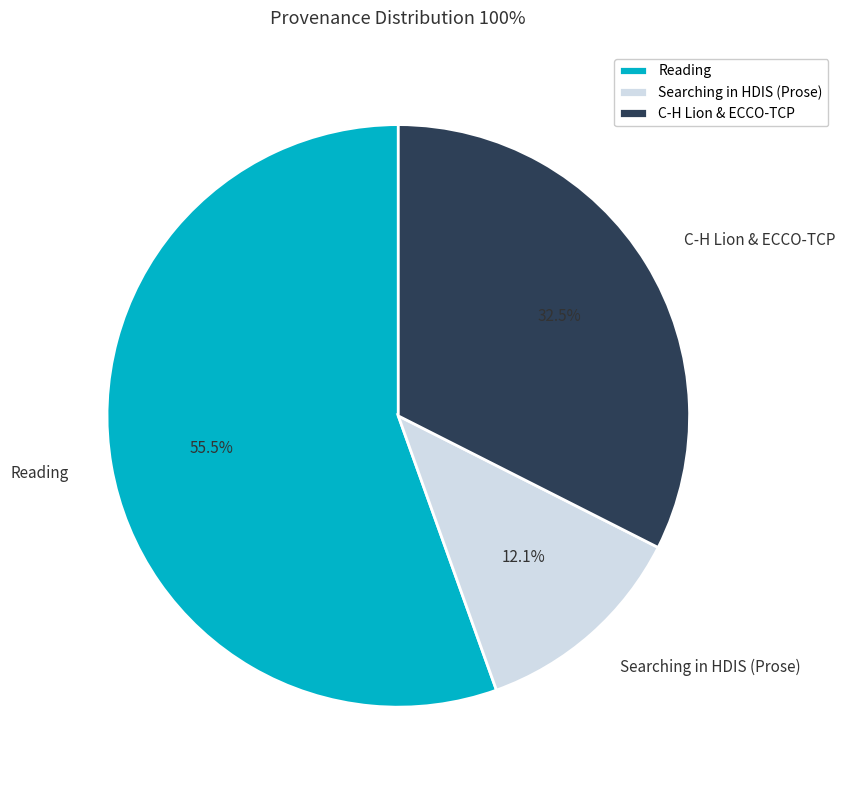

Which has a higher value, Searching in HDIS (Prose) or Reading?

Reading